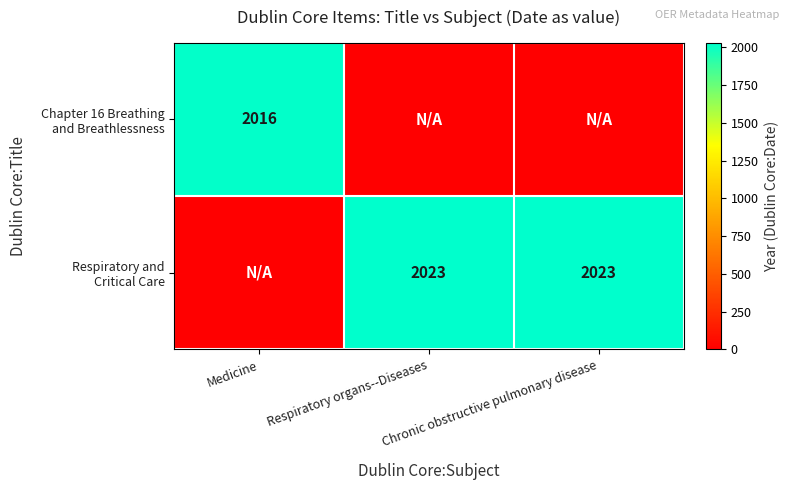

At which category is the sum across all series the highest?

Respiratory organs--Diseases